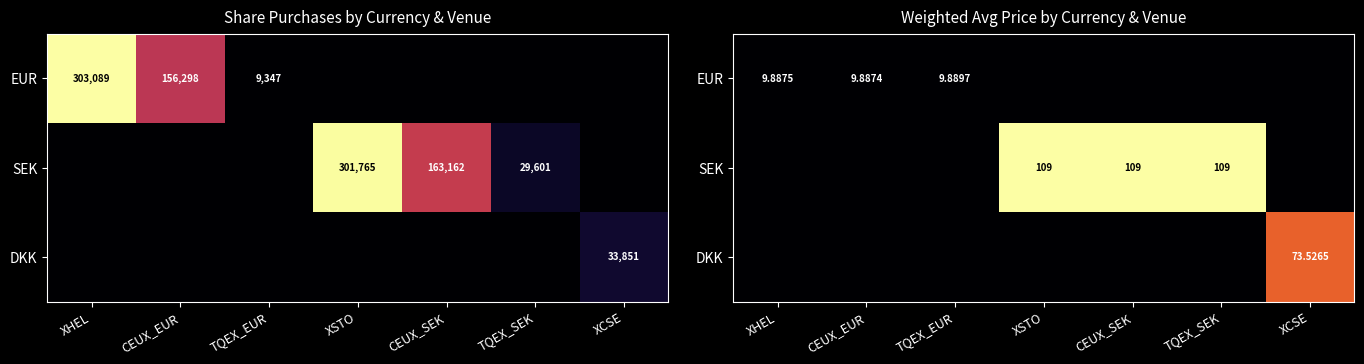

Is the value of DKK at XHEL greater than the value of EUR at TQEX_EUR?

No